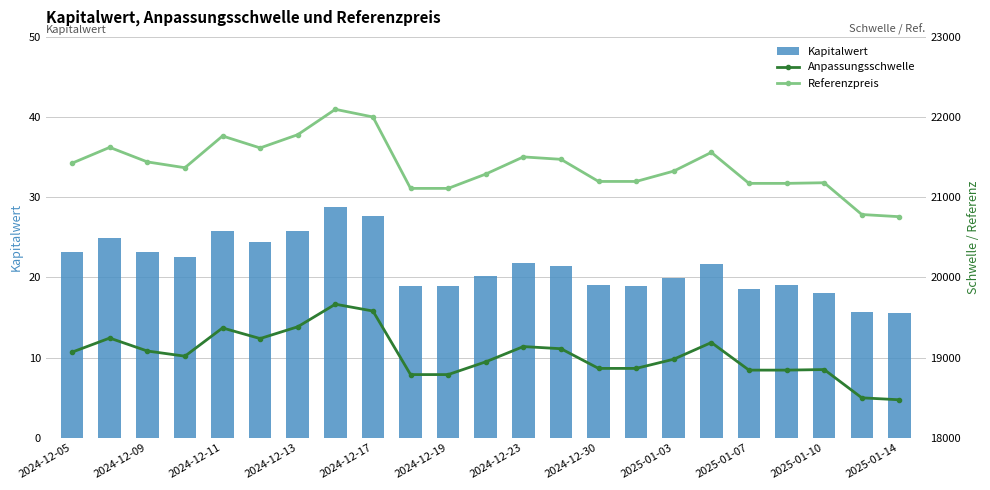

At which label is Anpassungsschwelle closest to 19070?

2024-12-05